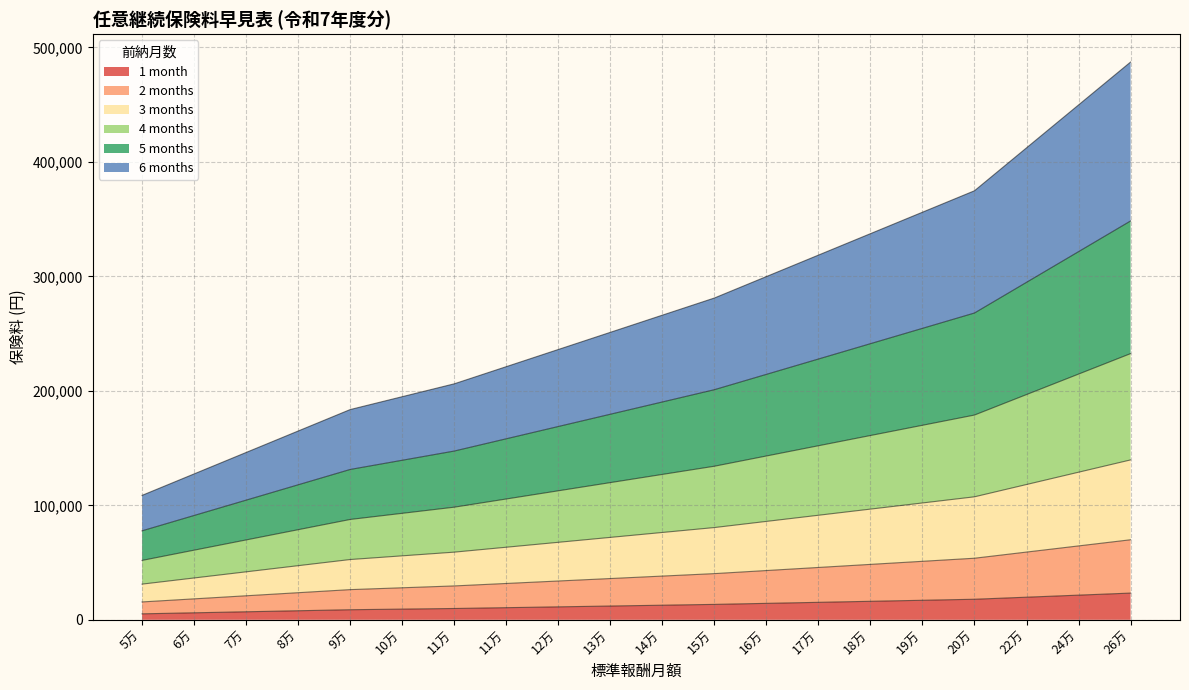

What is the smallest value displayed?

5202